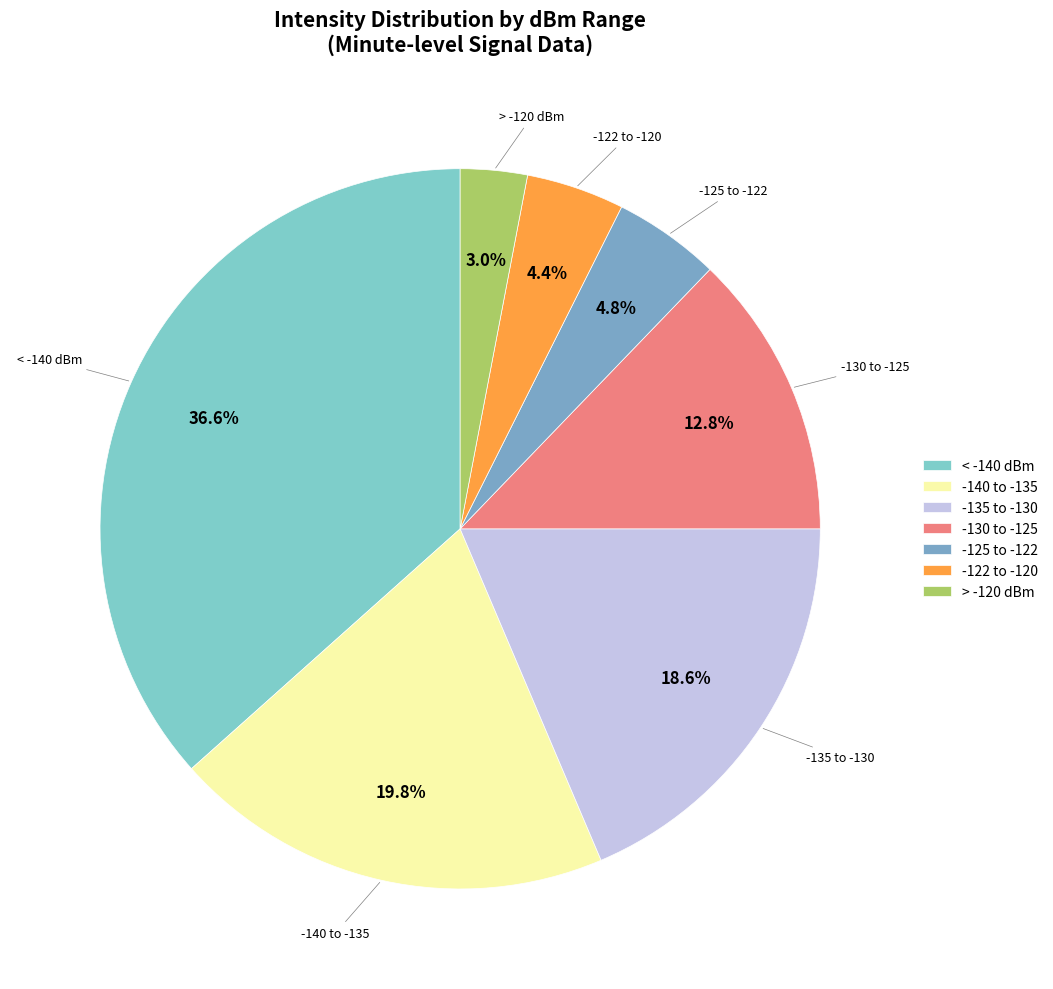

Is the sum of < -140 dBm and -122 to -120 greater than half?

No